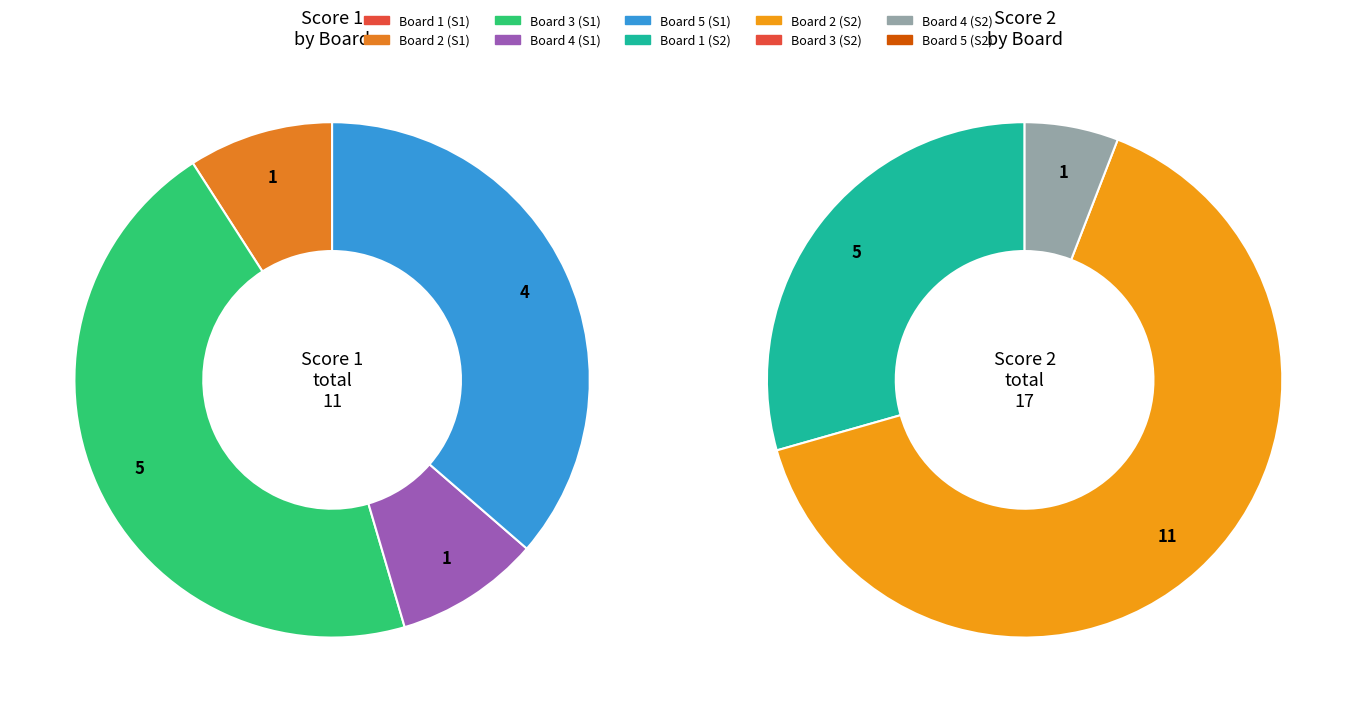

Count the number of slices in the pie.

5